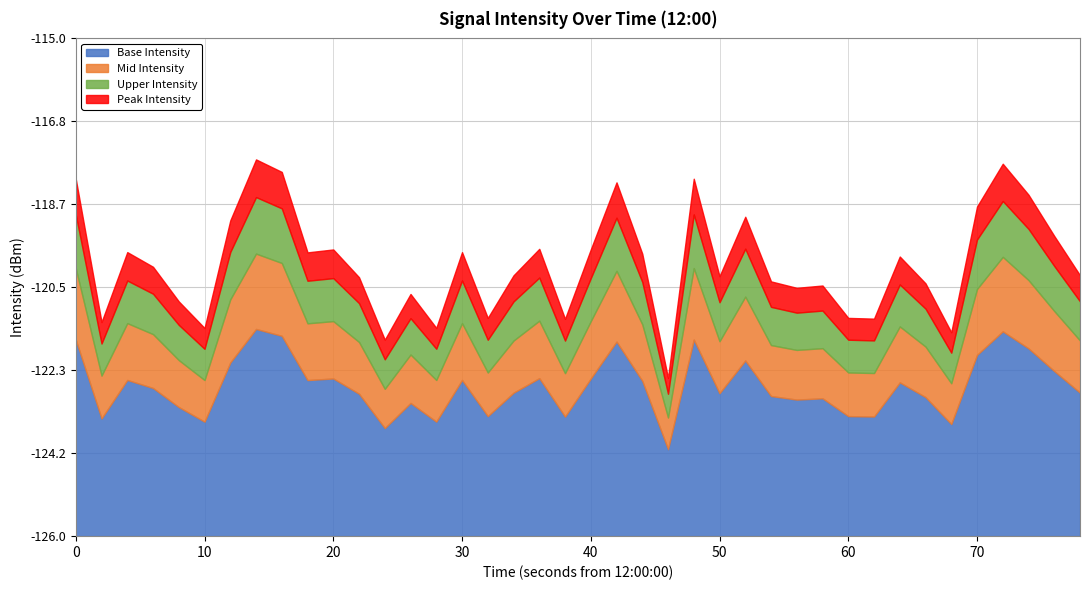

What value does the data have at 7?

-117.7